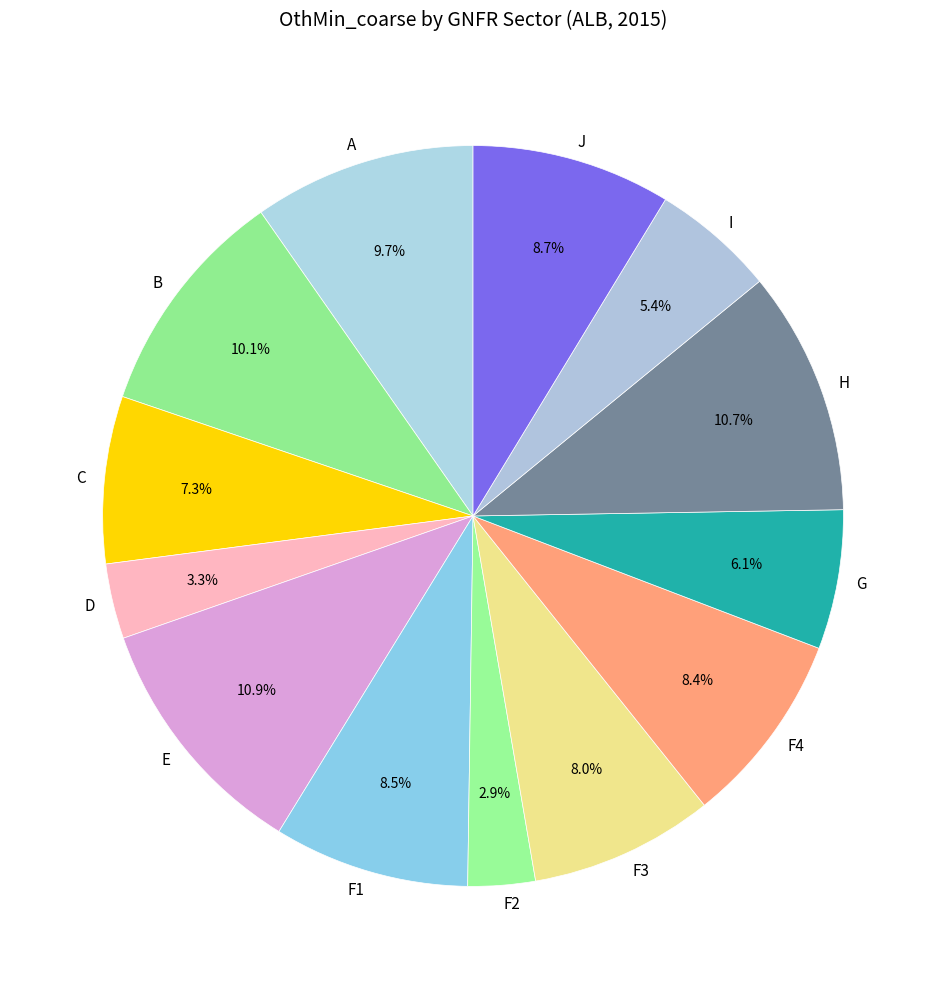

What is the ratio of the value at B to the value at E?

0.9